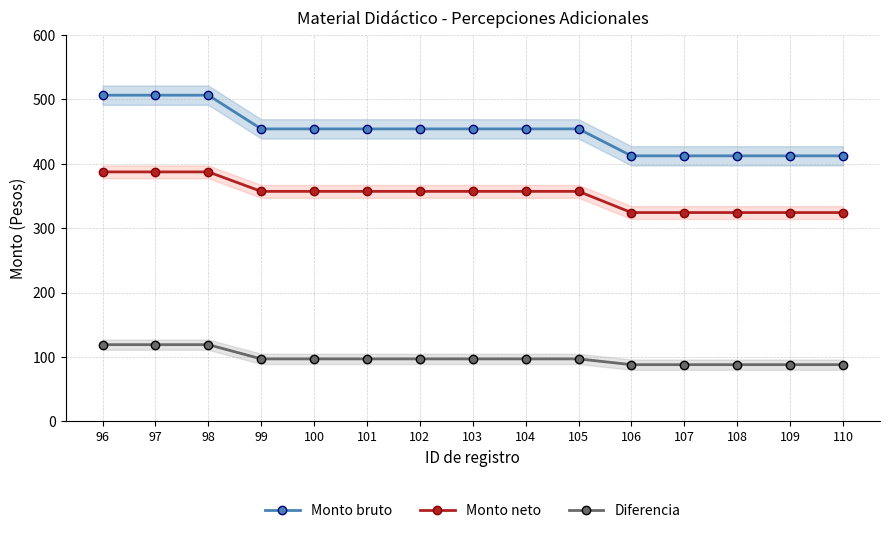

True or false: Monto bruto has more than 1 interior local peaks.

False